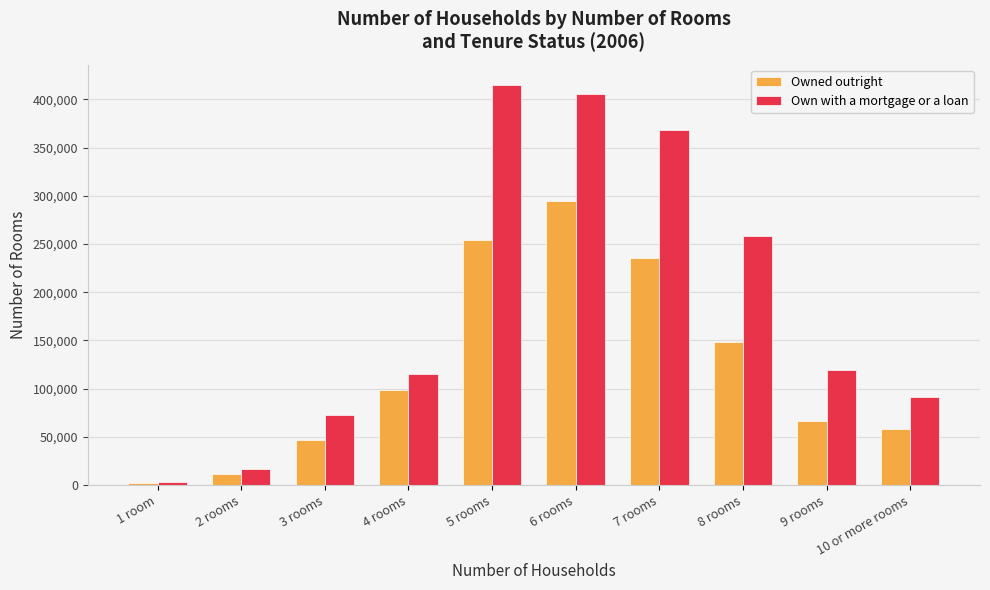

The Owned outright series shows 95813 at 9 rooms. True or false?

False